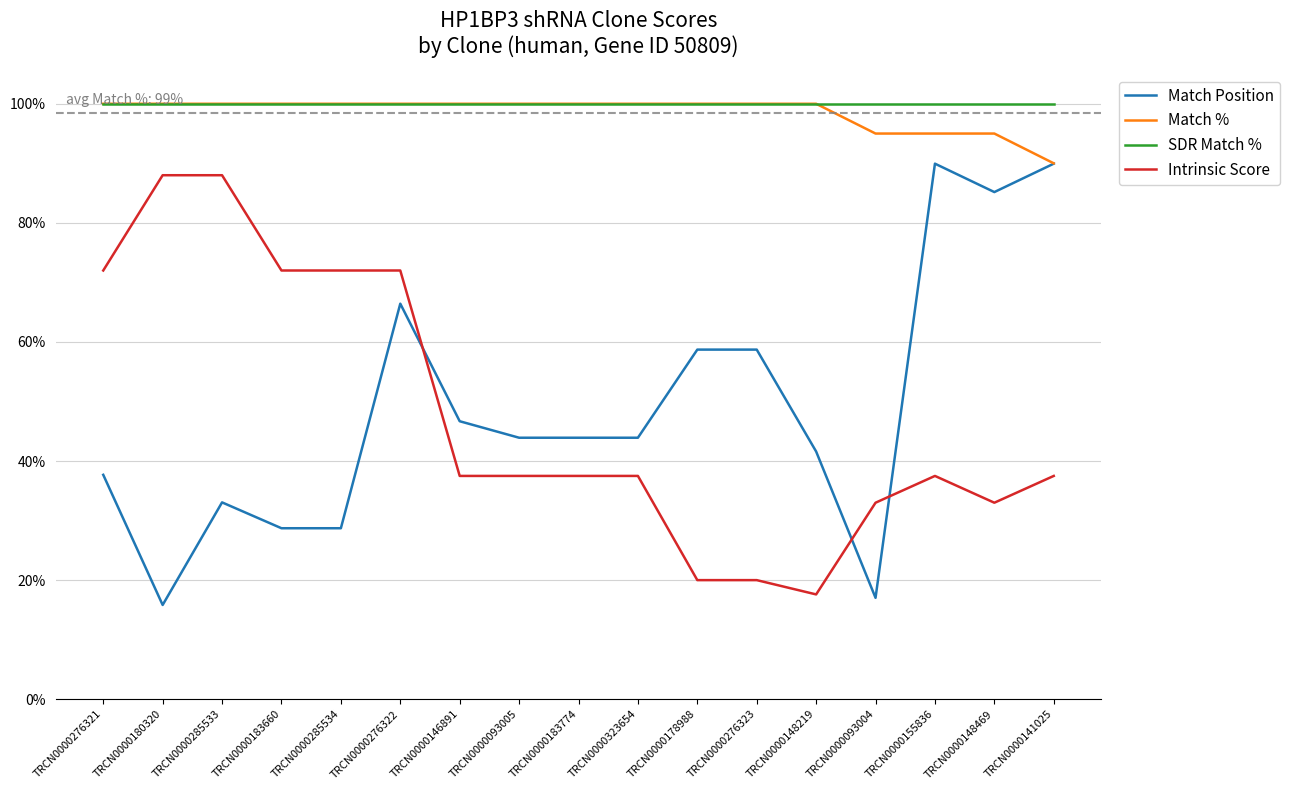

At which category is the sum across all series the highest?

TRCN0000276322